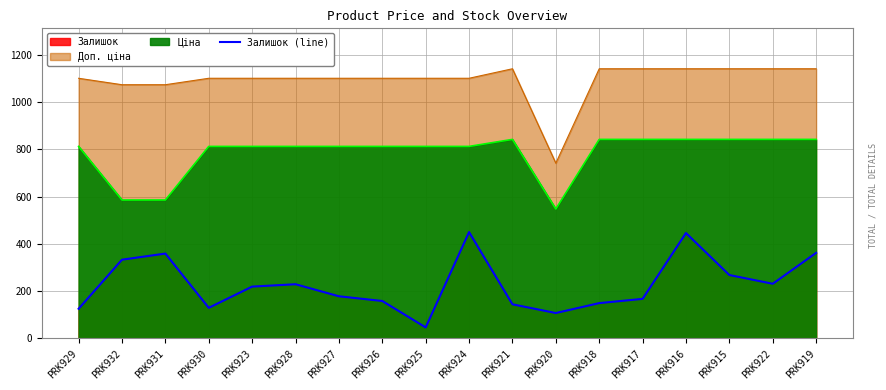

Rank the categories by value from lowest to highest.

PRK925, PRK920, PRK929, PRK930, PRK921, PRK918, PRK926, PRK917, PRK927, PRK923, PRK928, PRK922, PRK915, PRK932, PRK931, PRK919, PRK916, PRK924